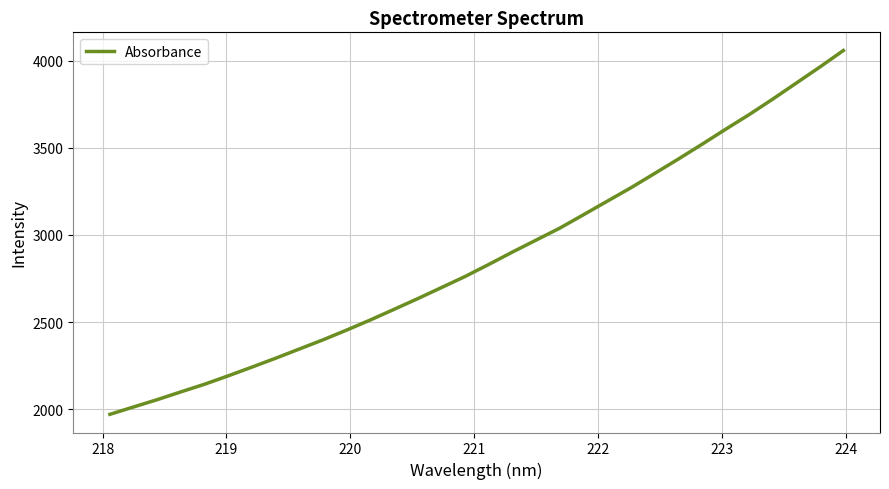

What is the minimum value shown in the chart?

1970.7